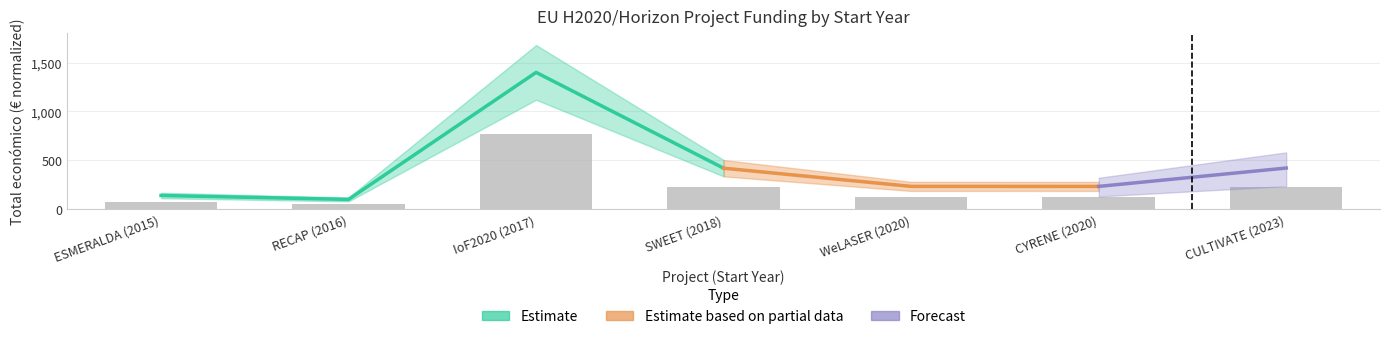

Which label corresponds to the largest value in the chart?

IoF2020 (2017)